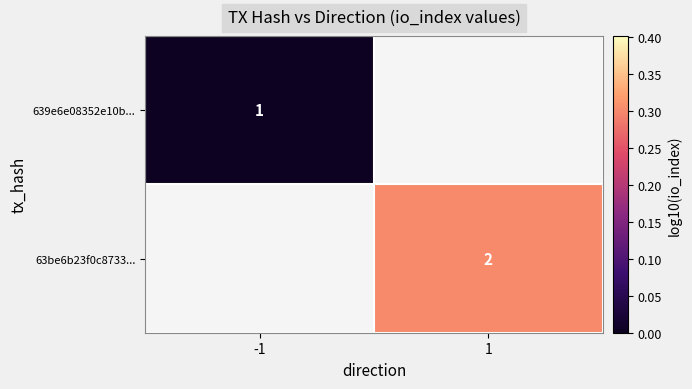

The value of 63be6b23f0c8733... at 1 is 2. True or false?

True